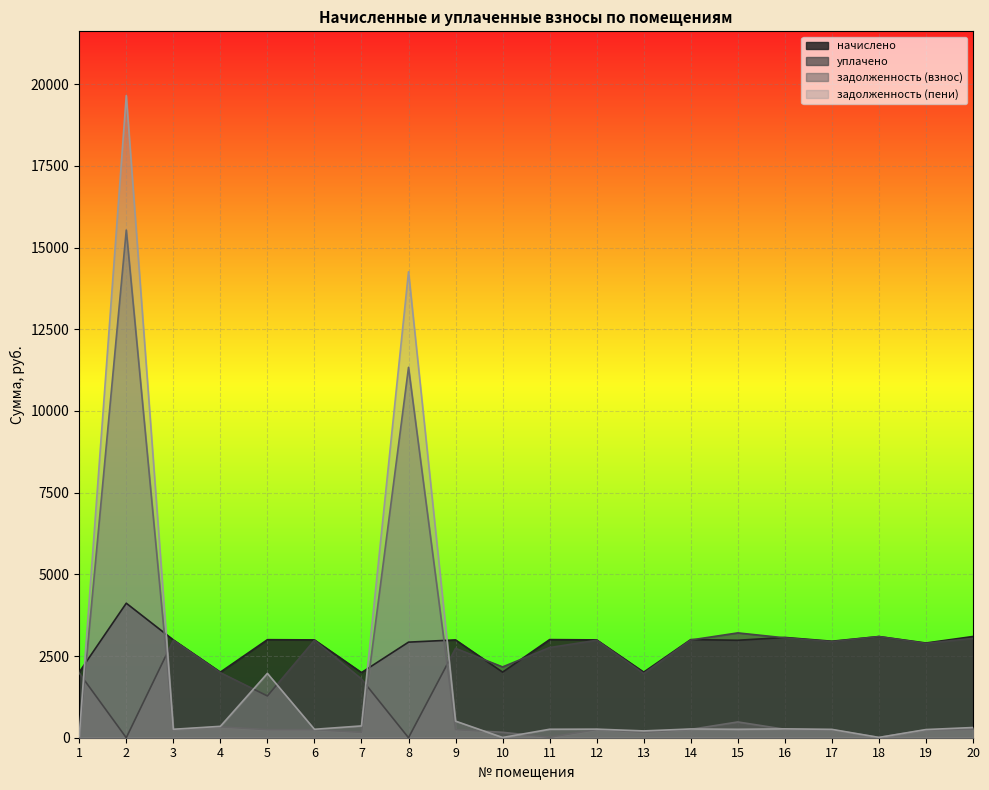

What are all the series names shown in the legend?

начислено, уплачено, задолженность (взнос), задолженность (пени)